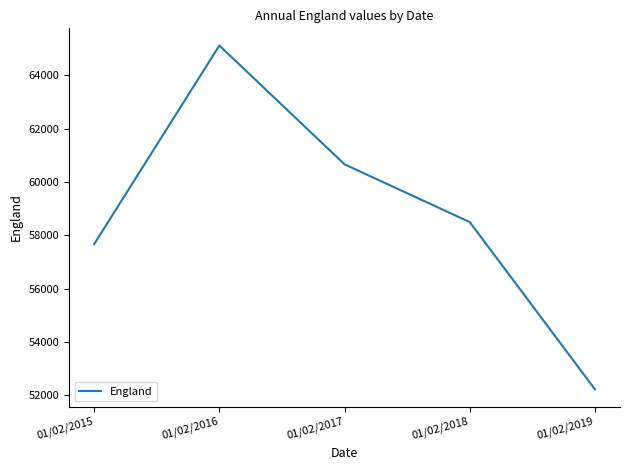

What is the minimum value shown in the chart?

52215